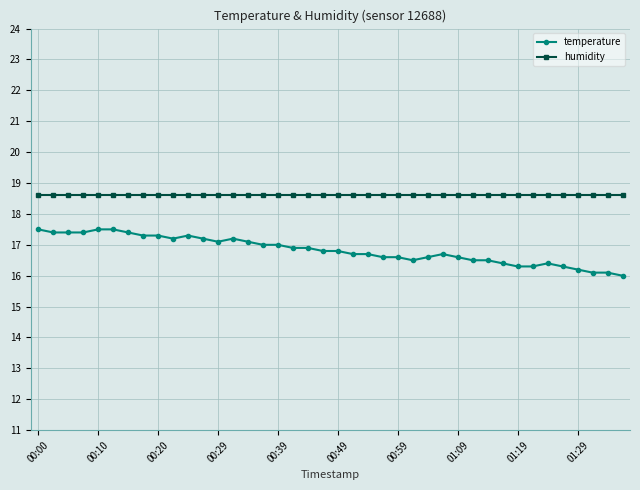

True or false: temperature and humidity intersect in this chart.

False